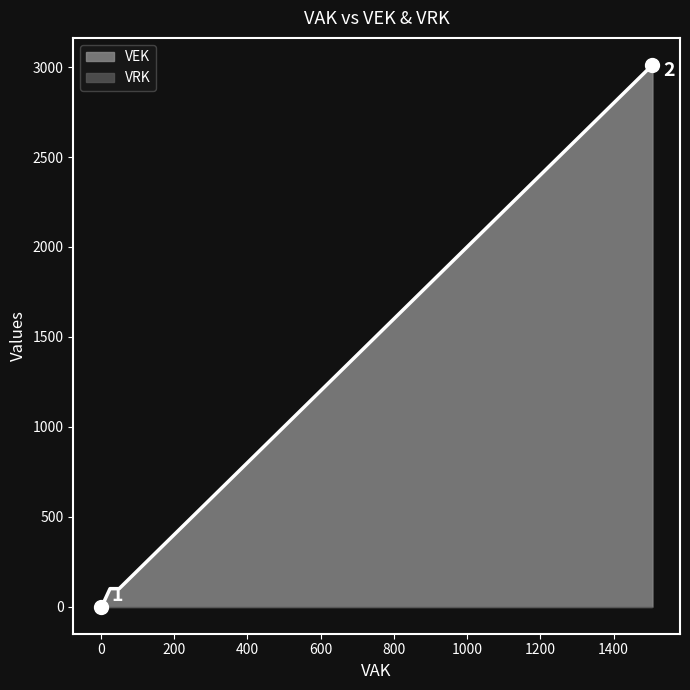

How many lines are shown in the chart?

2